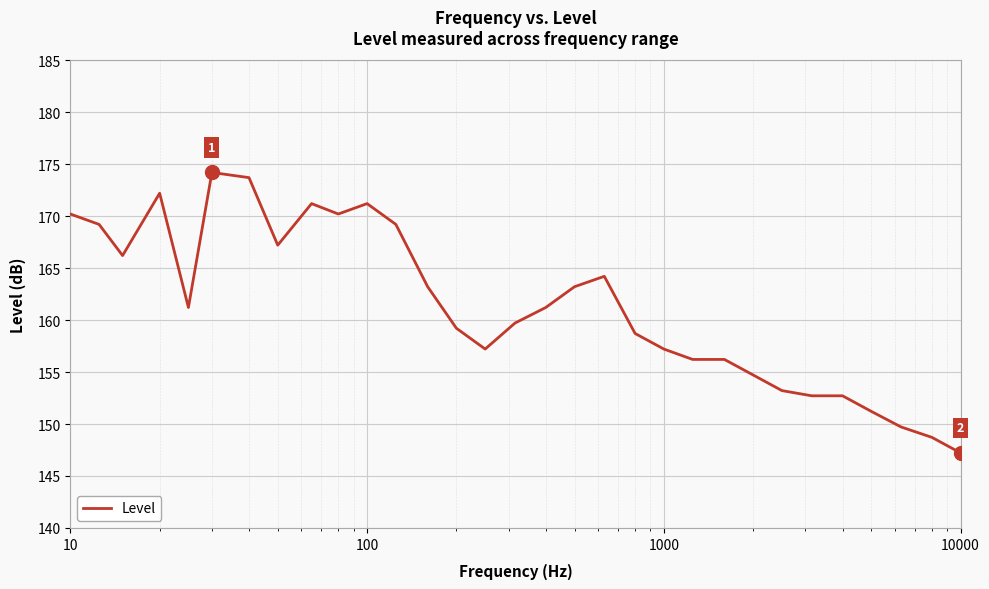

What is the difference between the maximum and minimum values?

27.0